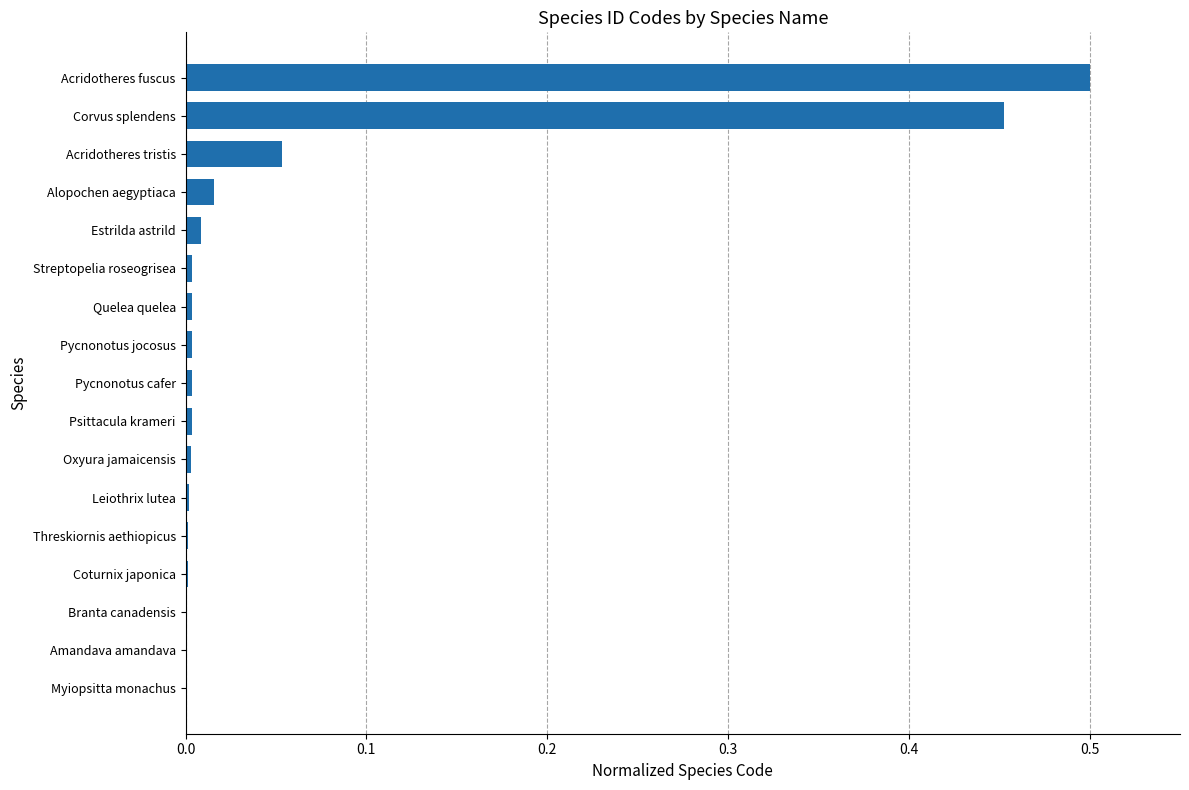

At which category does the chart reach its peak across all series?

Acridotheres fuscus